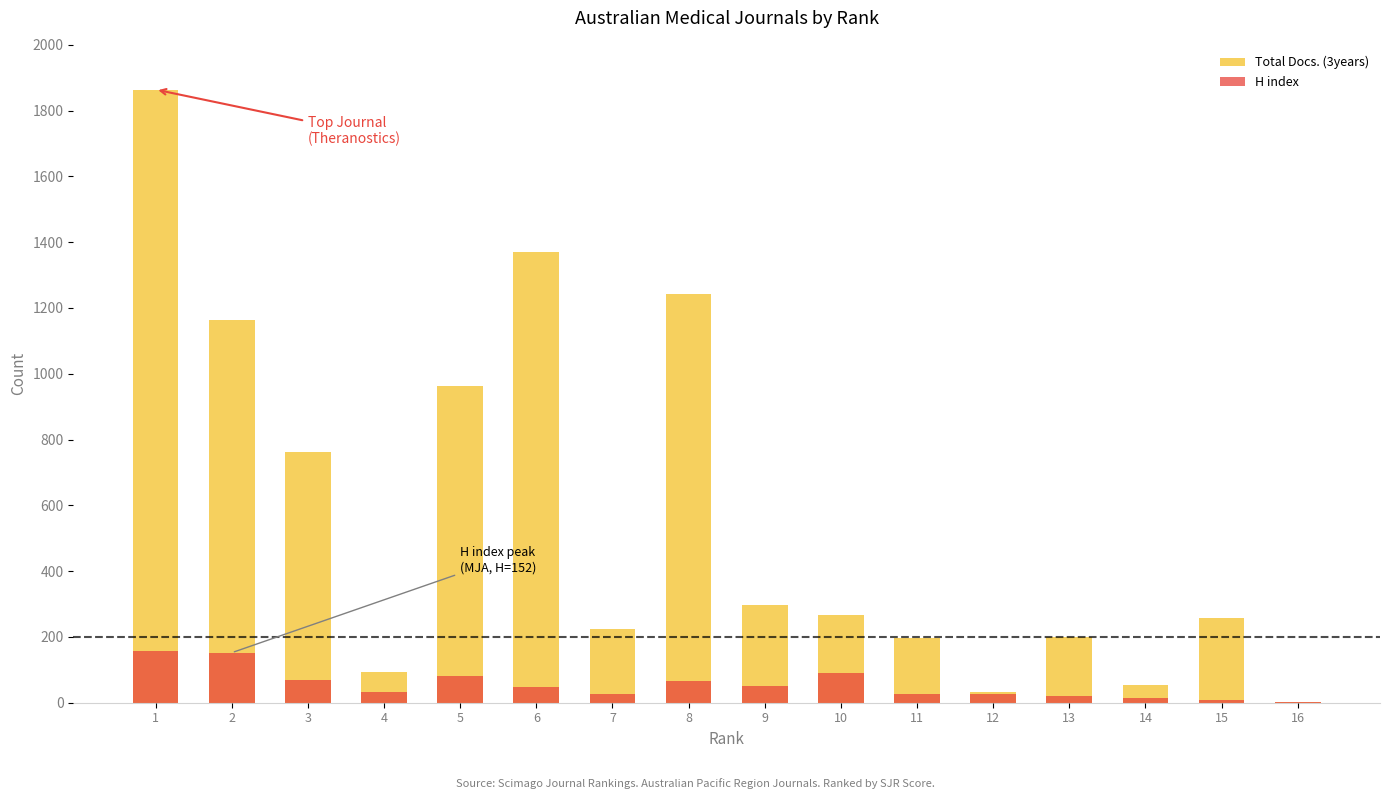

What is the total value across all series at 7?

252